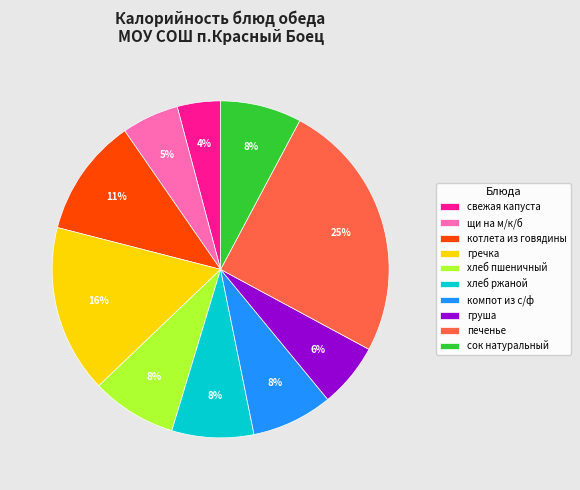

What is the ratio of the value at компот из с/ф to the value at котлета из говядины?

0.7